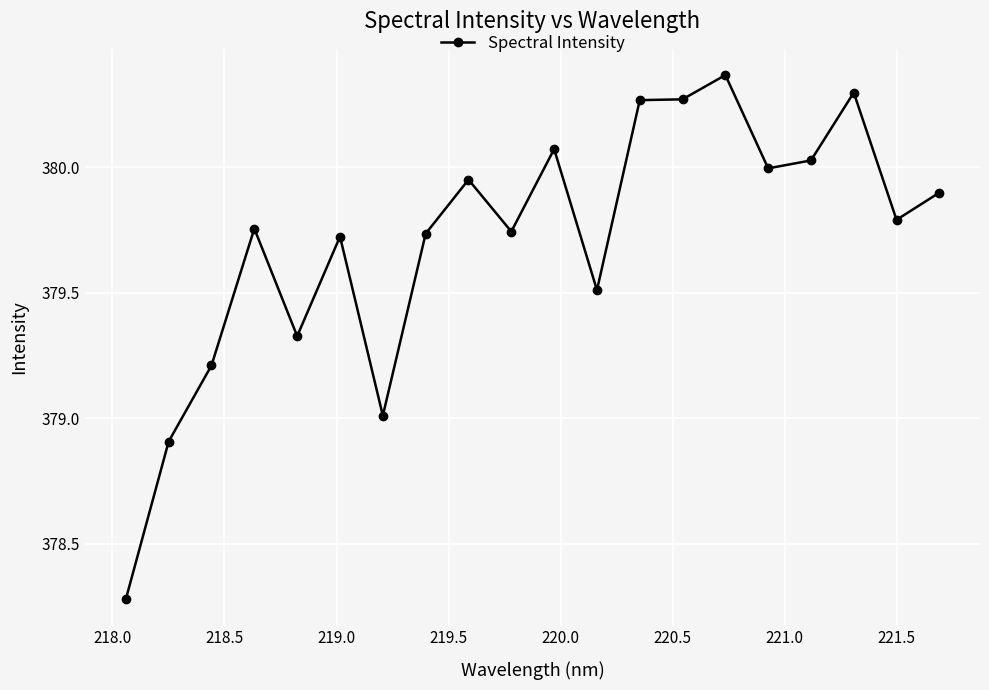

True or false: there are more than 2 points higher than both neighbors.

True